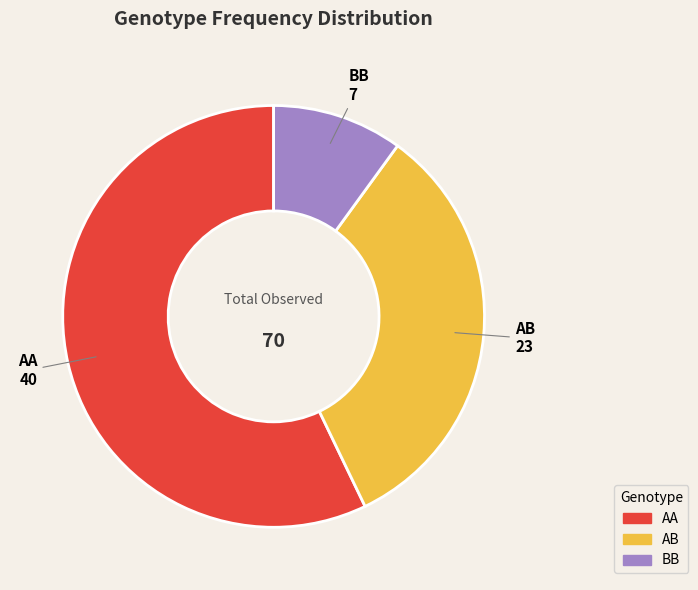

True or false: AA accounts for 57% of the total.

True